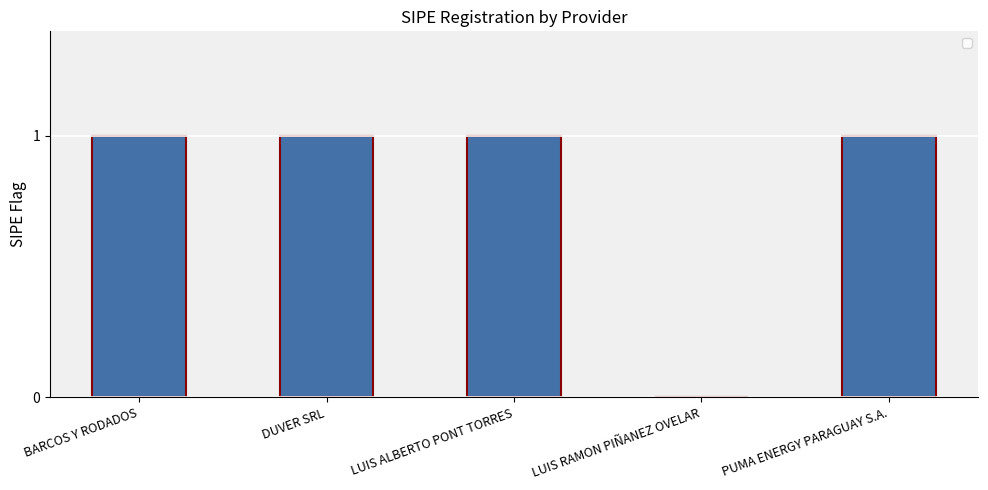

What is the maximum value shown in the chart?

1